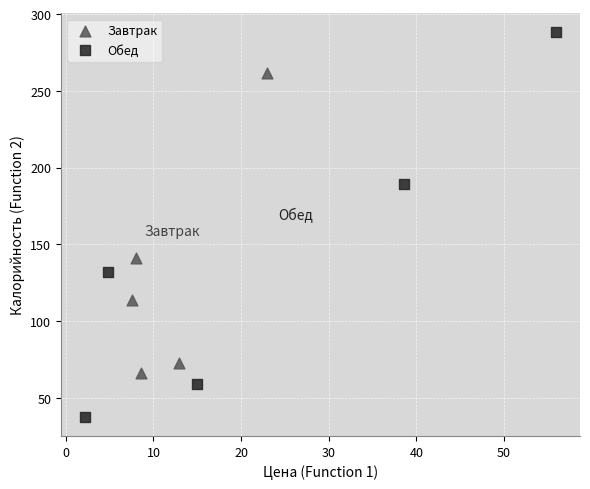

Which series has the widest spread of Y values?

Обед